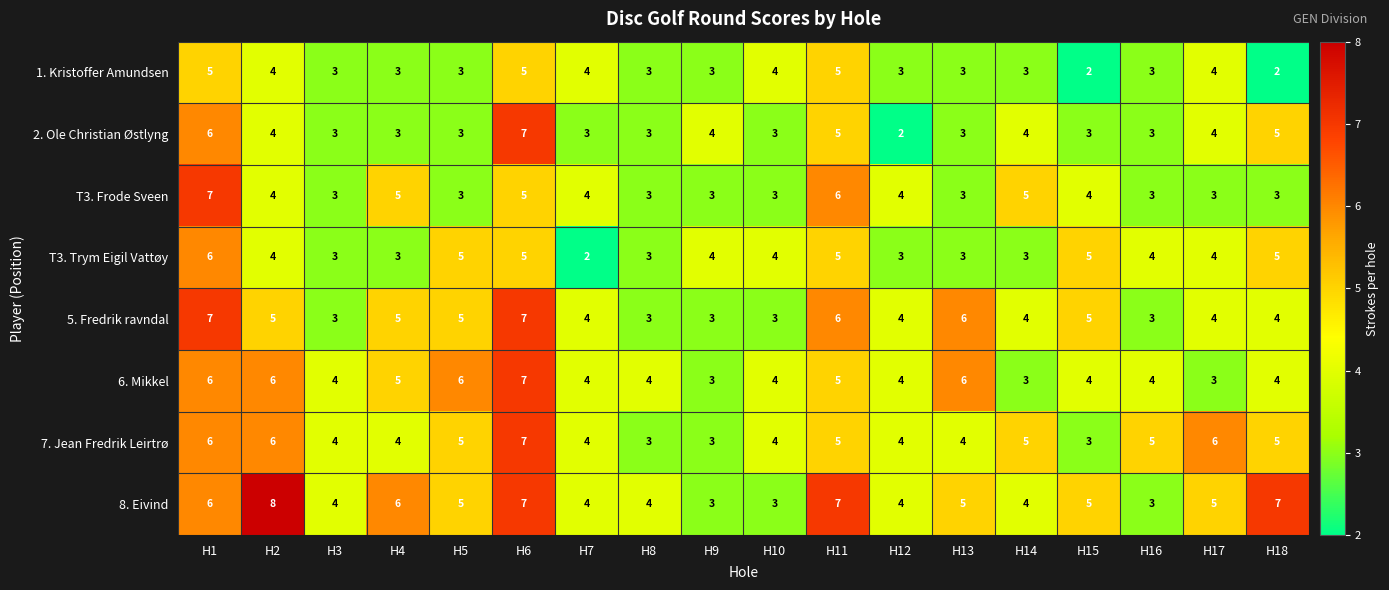

What is the greatest value displayed?

8